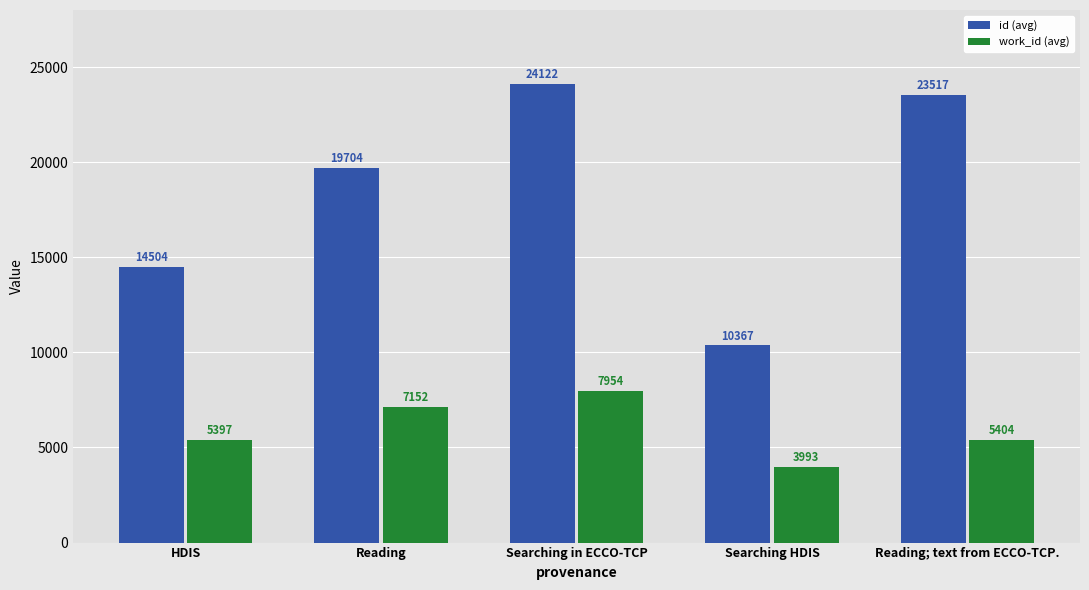

Read the work_id (avg) value at Searching HDIS, to the nearest 10.

3990